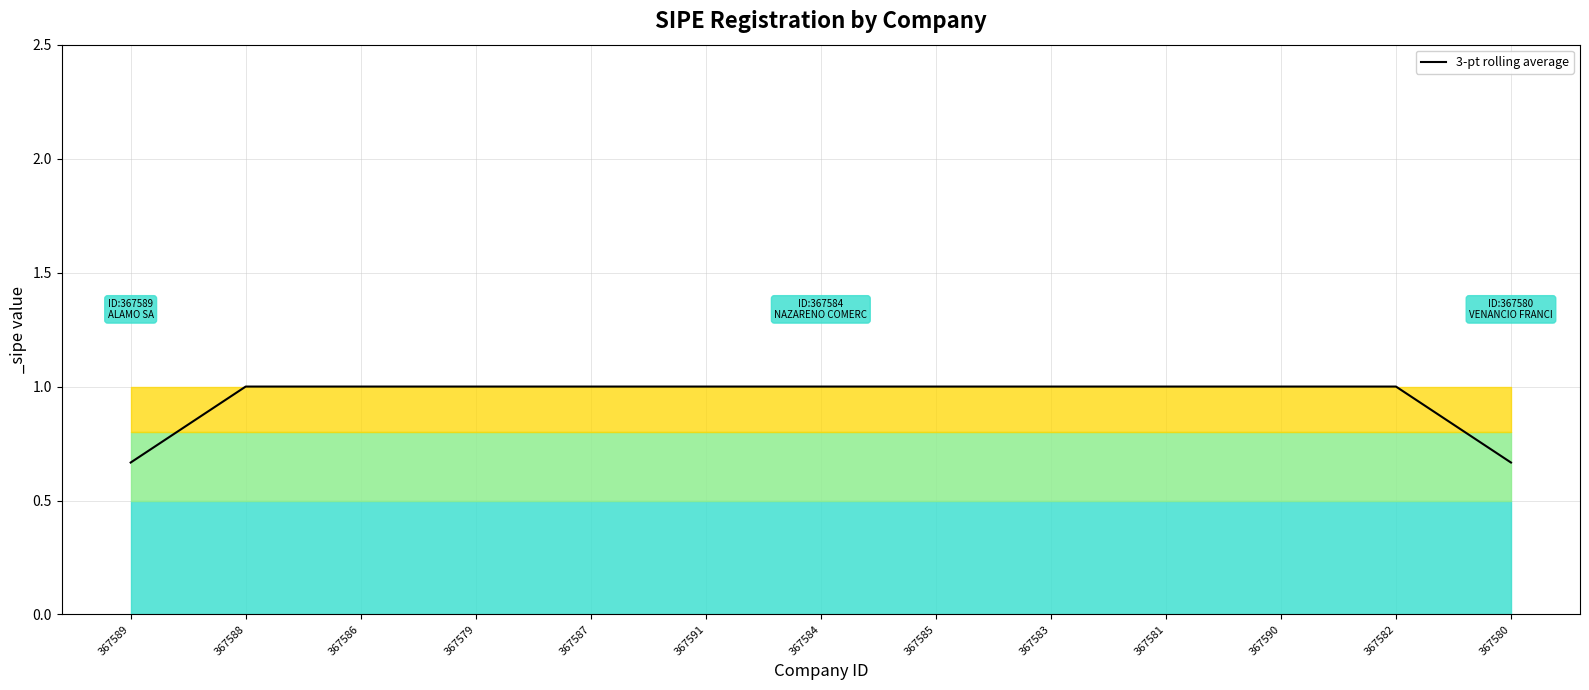

Count the values in the range 1 to 2.

11